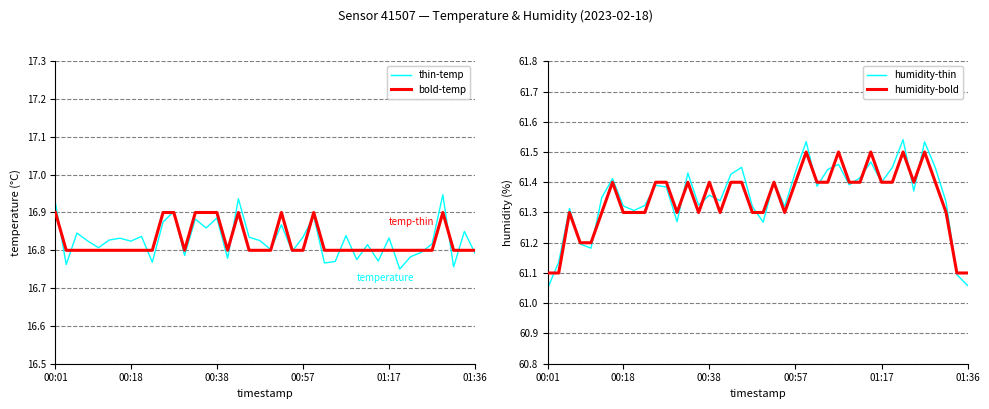

Is the value of humidity at 37 greater than the value of temp-thin at 10?

Yes